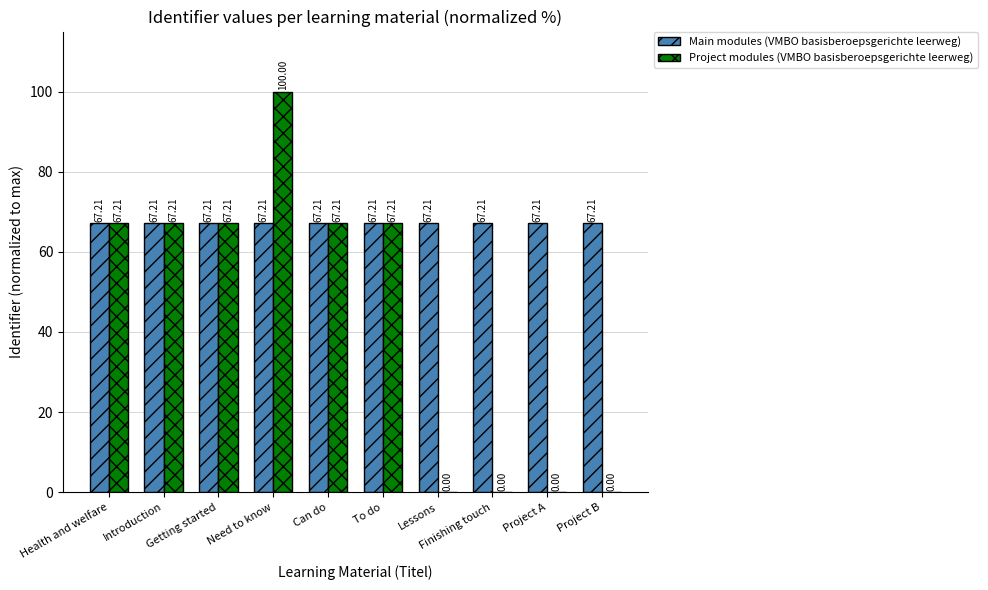

Which series has the largest total across all categories?

Main modules (VMBO basisberoepsgerichte leerweg)